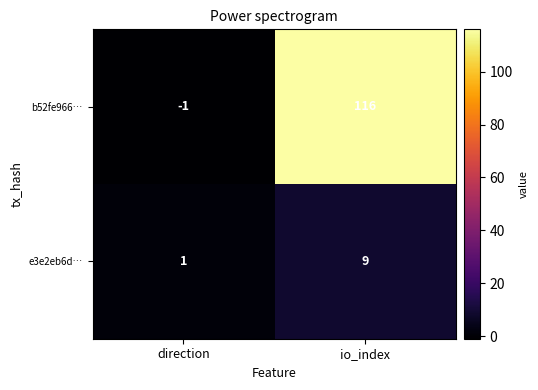

Which series changed the most between direction and io_index?

b52fe966…